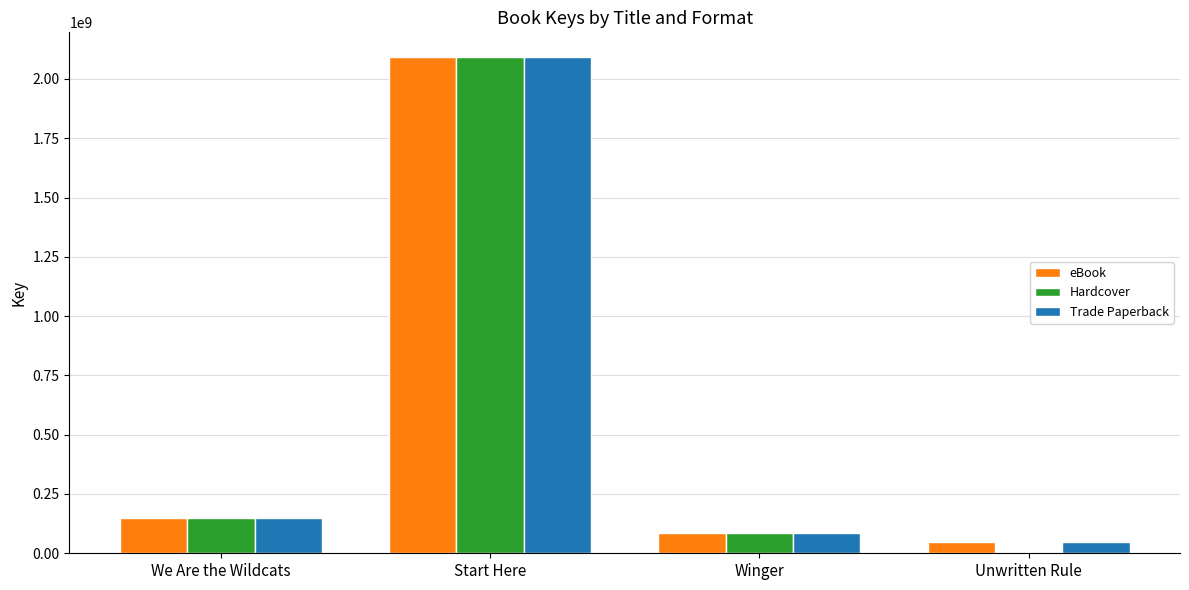

The value of eBook at Winger is 85999349. True or false?

True